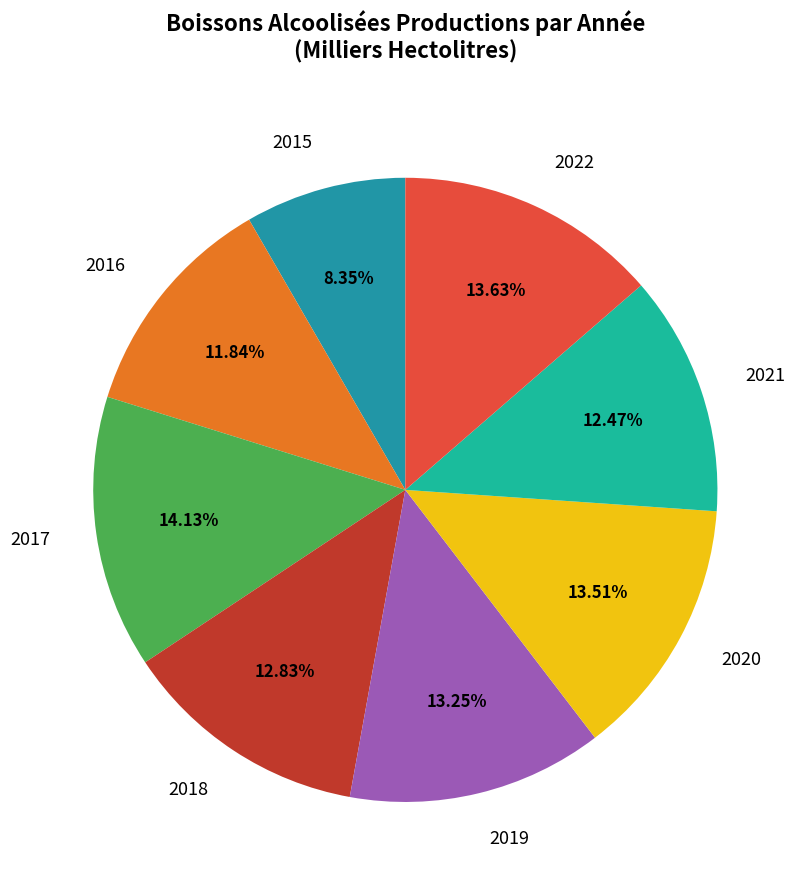

True or false: 2021 accounts for 5% of the total.

False